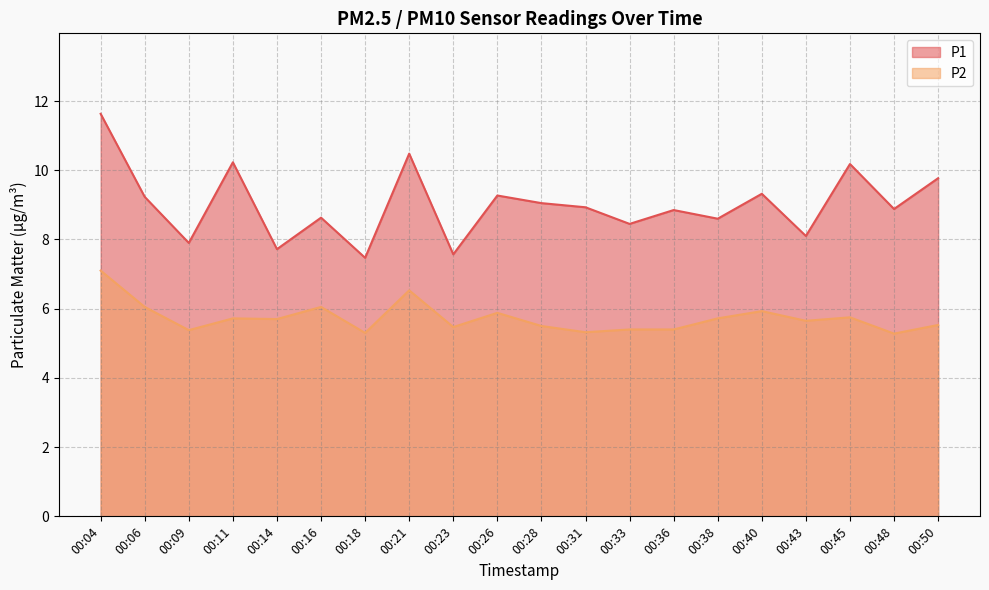

What is the highest value of the P1 series?

11.6